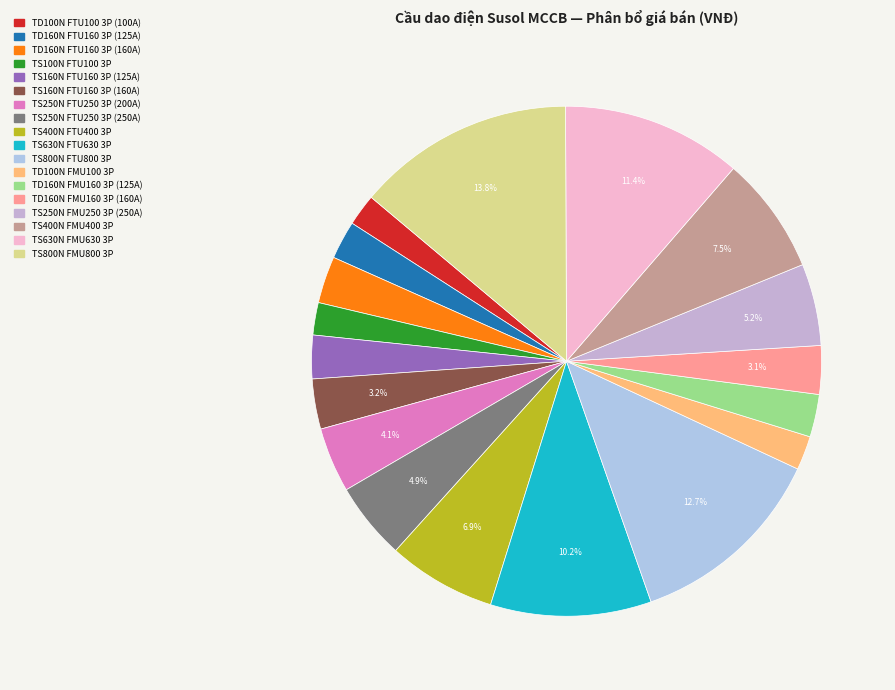

To the nearest percent, what is the difference between the largest and smallest slice percentages?

12%